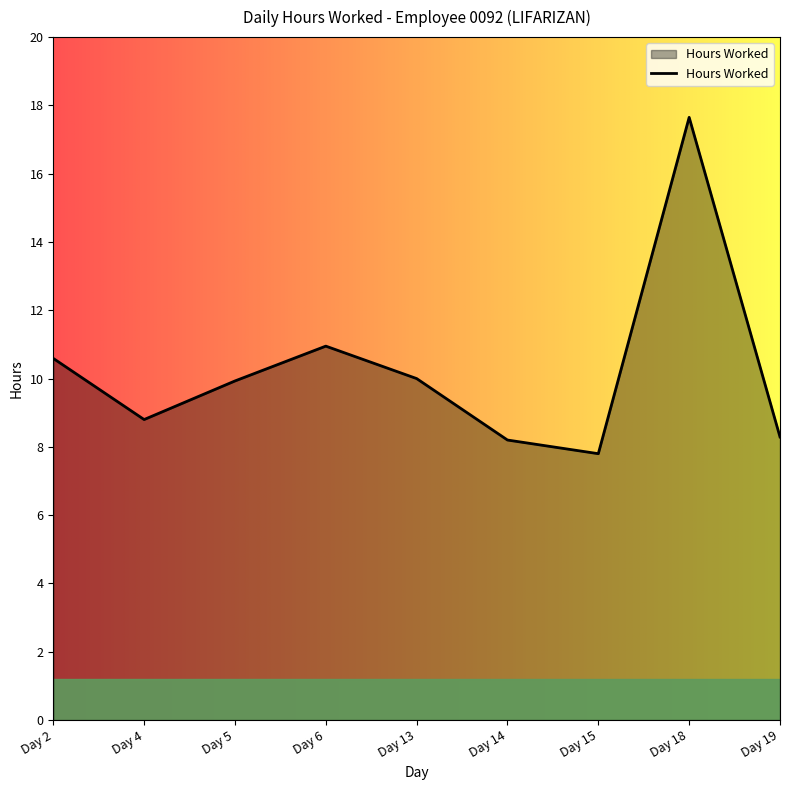

What is the change in value from Day 4 to Day 14?

-0.6